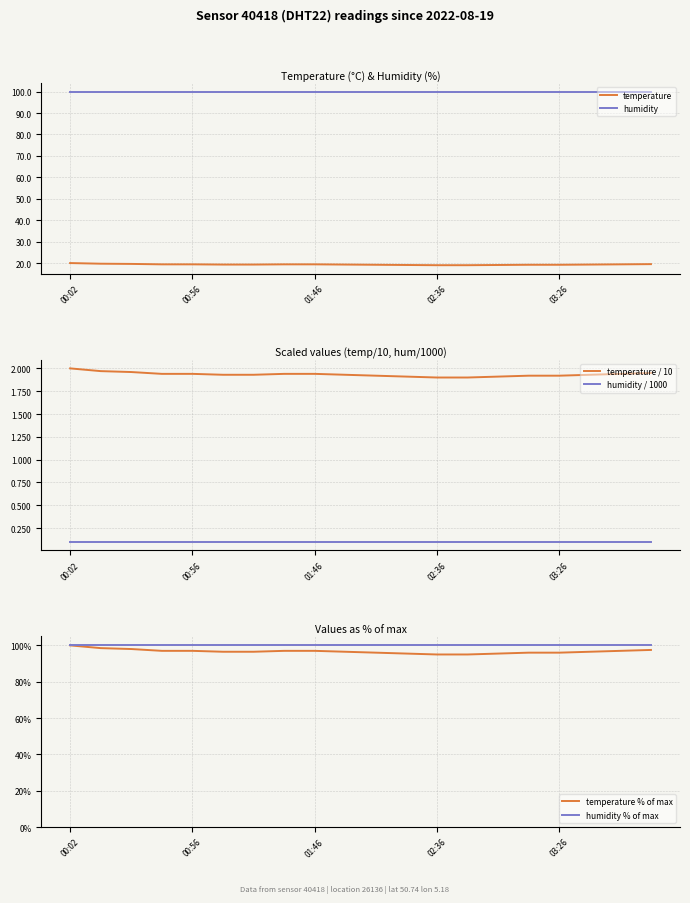

Which series has the largest total across all categories?

humidity % of max